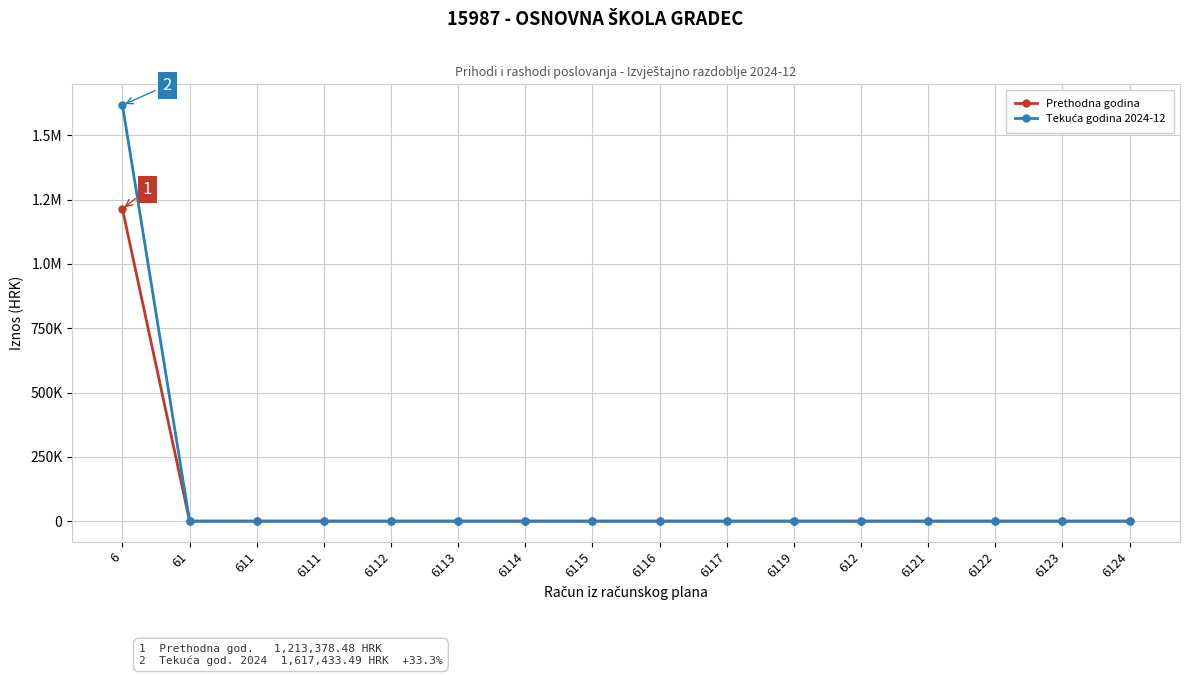

Is it true that Prethodna godina equals 0.0 at 6113?

True